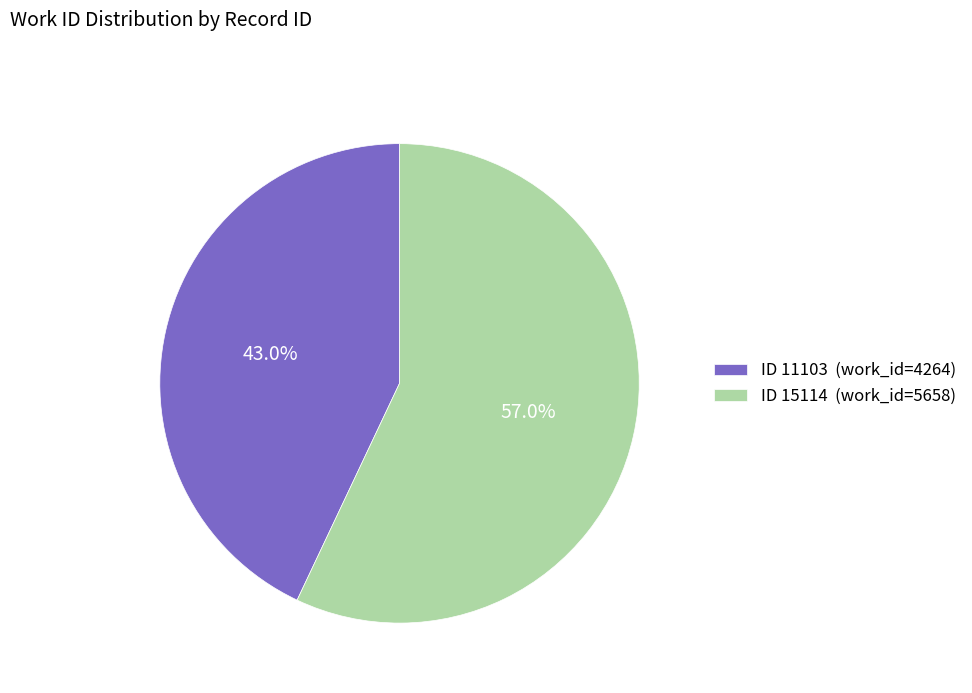

What is the smallest slice in the pie chart?

ID 11103 (work_id=4264)